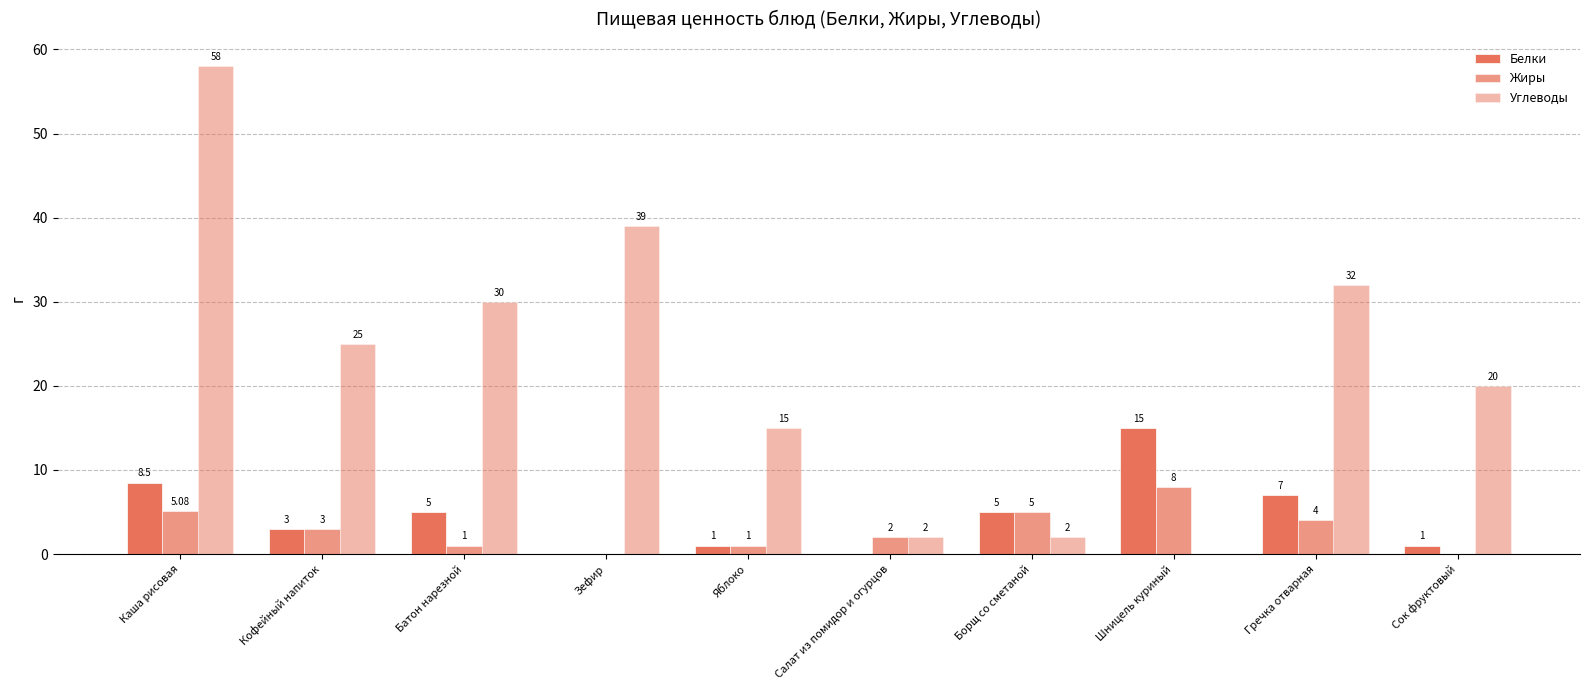

How many groups of bars are there?

10